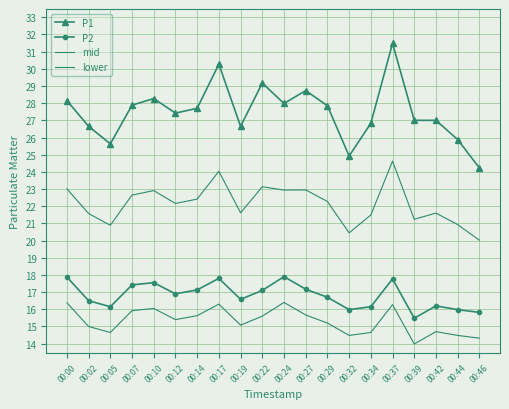

Is the value of lower at 00:17 greater than the value of mid at 00:37?

No